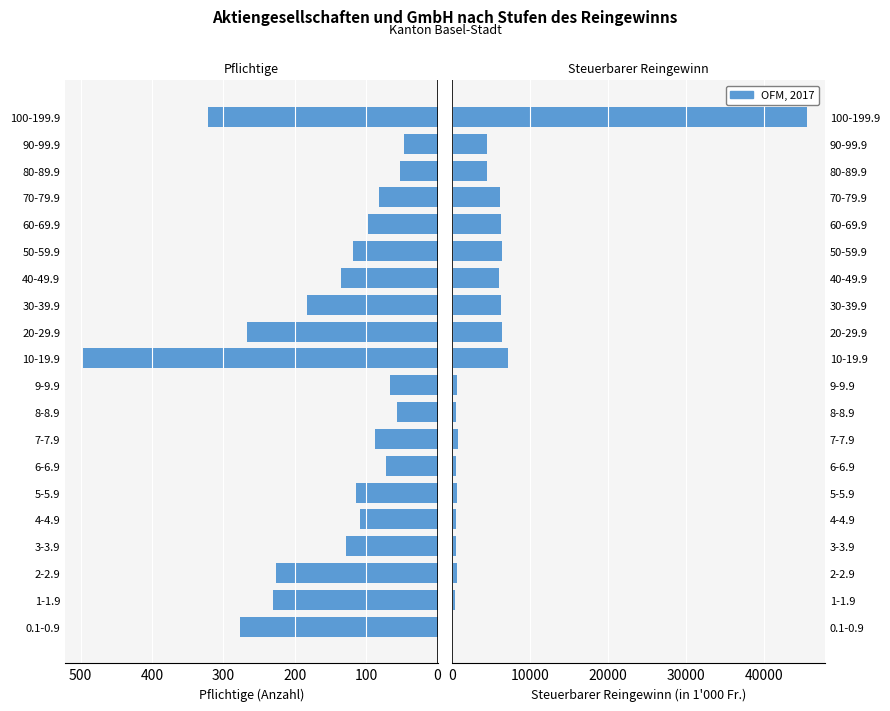

What is the difference between the highest and lowest values at 80-89.9?

4402.6